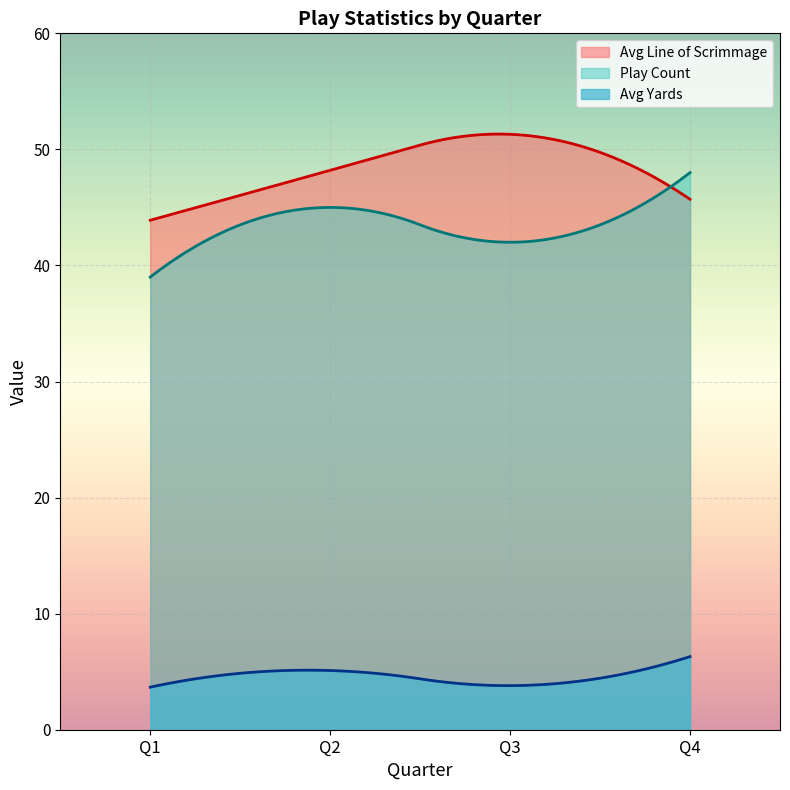

True or false: Play Count has a value of 45.0 at Q2.

True